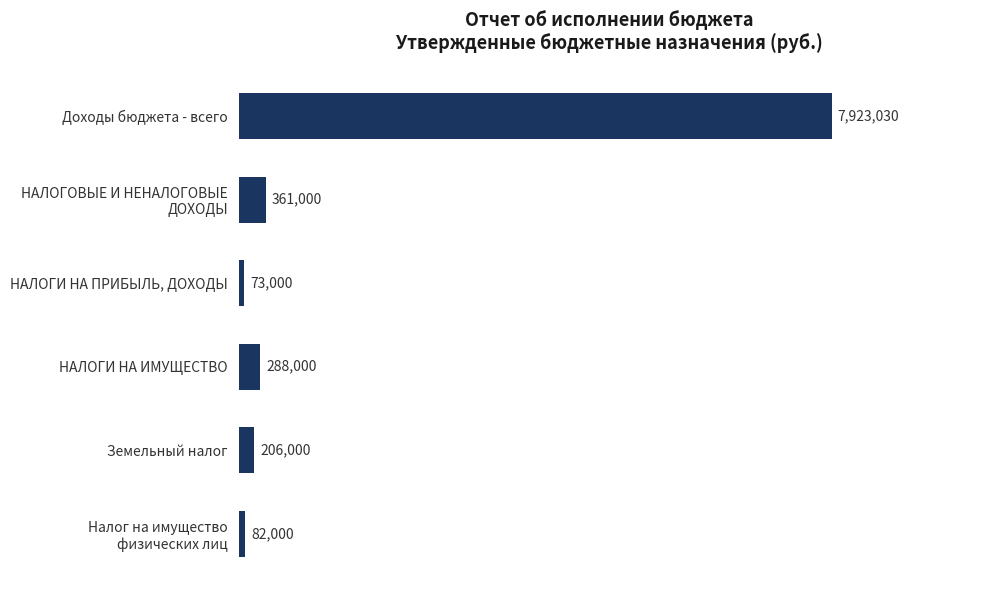

Does the chart contain any negative values?

No